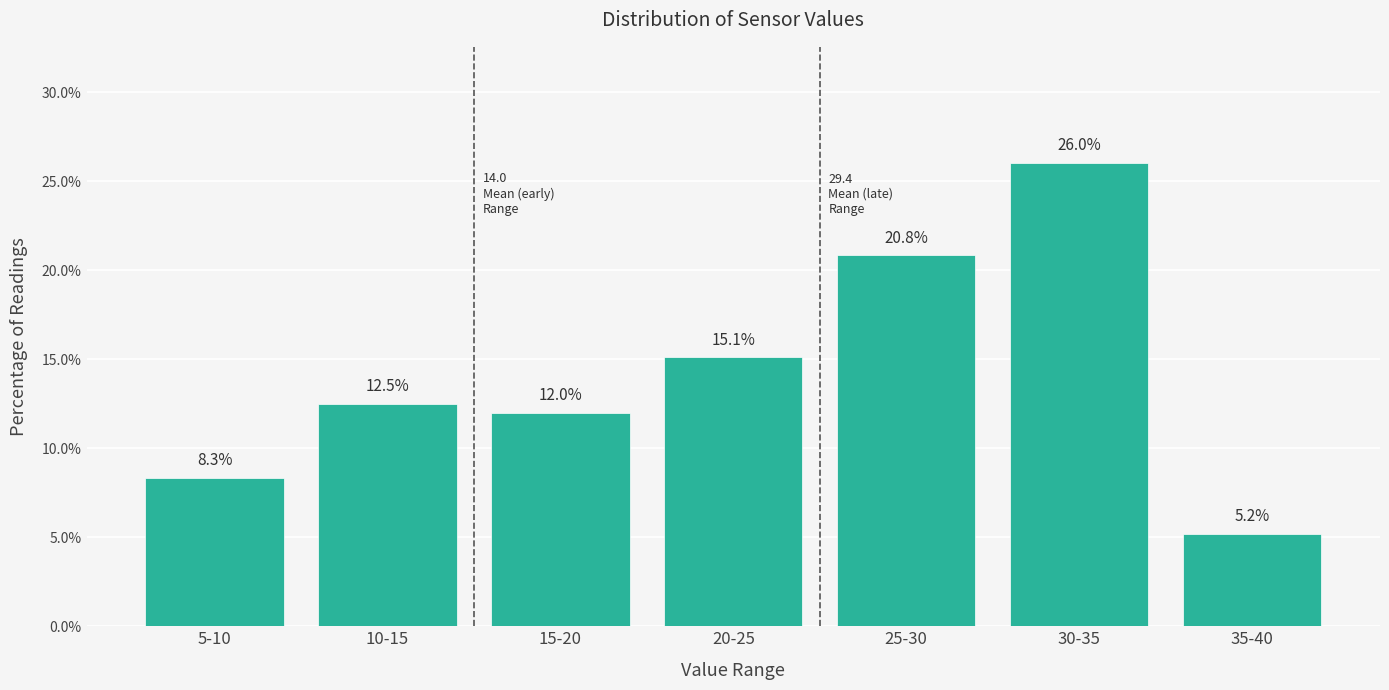

Reading right to left, transcribe all the data shown in this chart.

35-40=5.2	30-35=26.0	25-30=20.8	20-25=15.1	15-20=12.0	10-15=12.5	5-10=8.3